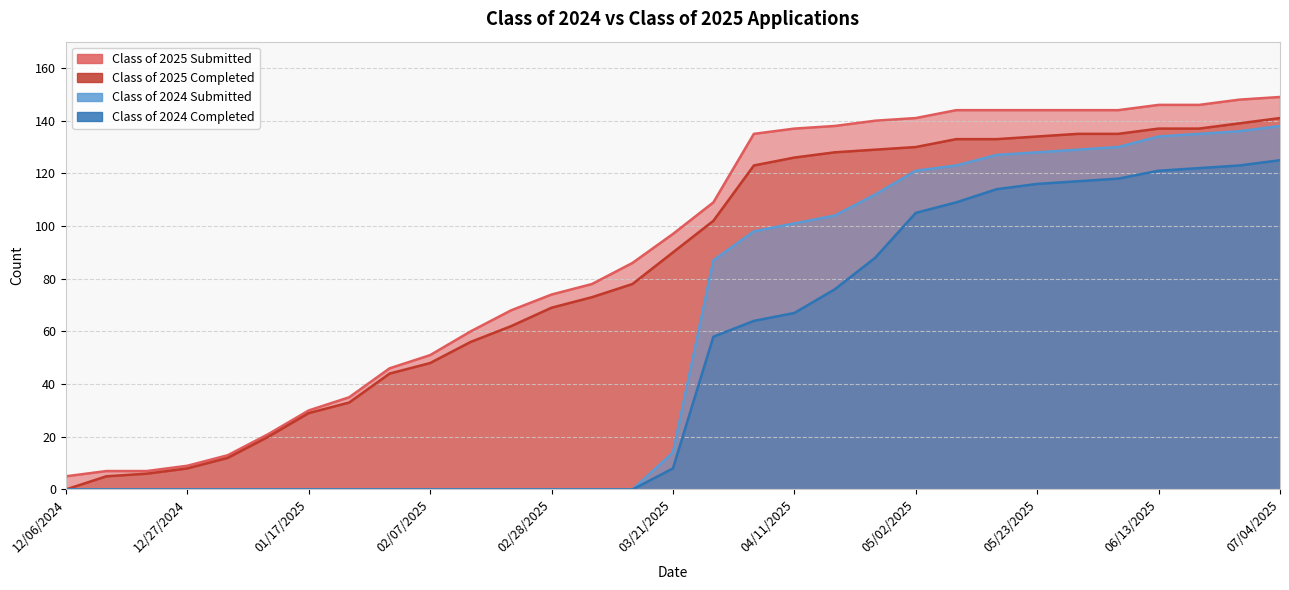

Reading left to right, extract all data points from this chart.

Class of 2025 Submitted: 5	7	7	9	13	21	30	35	46	51	60	68	74	78	86	97	109	135	137	138	140	141	144	144	144	144	144	146	146	148	149
Class of 2025 Completed: 0	5	6	8	12	20	29	33	44	48	56	62	69	73	78	90	102	123	126	128	129	130	133	133	134	135	135	137	137	139	141
Class of 2024 Submitted: 0	0	0	0	0	0	0	0	0	0	0	0	0	0	0	14	87	98	101	104	112	121	123	127	128	129	130	134	135	136	138
Class of 2024 Completed: 0	0	0	0	0	0	0	0	0	0	0	0	0	0	0	8	58	64	67	76	88	105	109	114	116	117	118	121	122	123	125